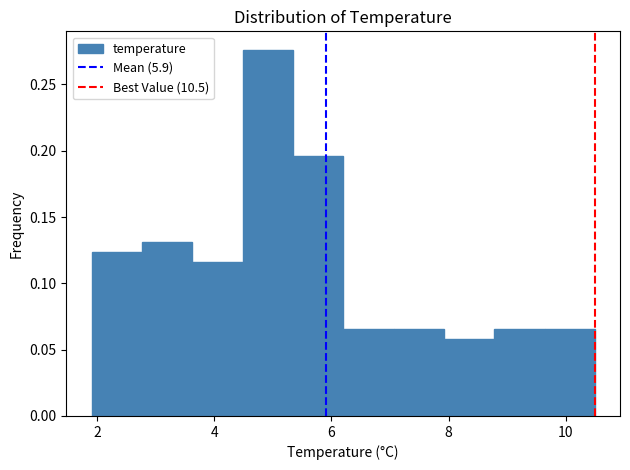

Over which range of the x-axis is the bar tallest?

4.48 to 5.34